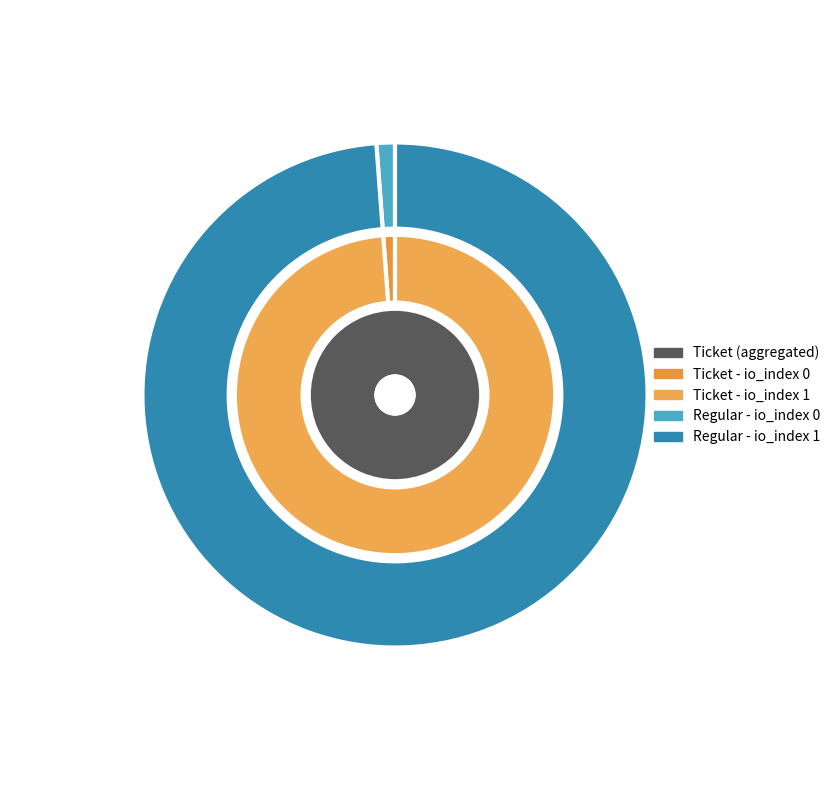

To the nearest percent, what is the combined percentage of io_index 1 and io_index 0?

100%